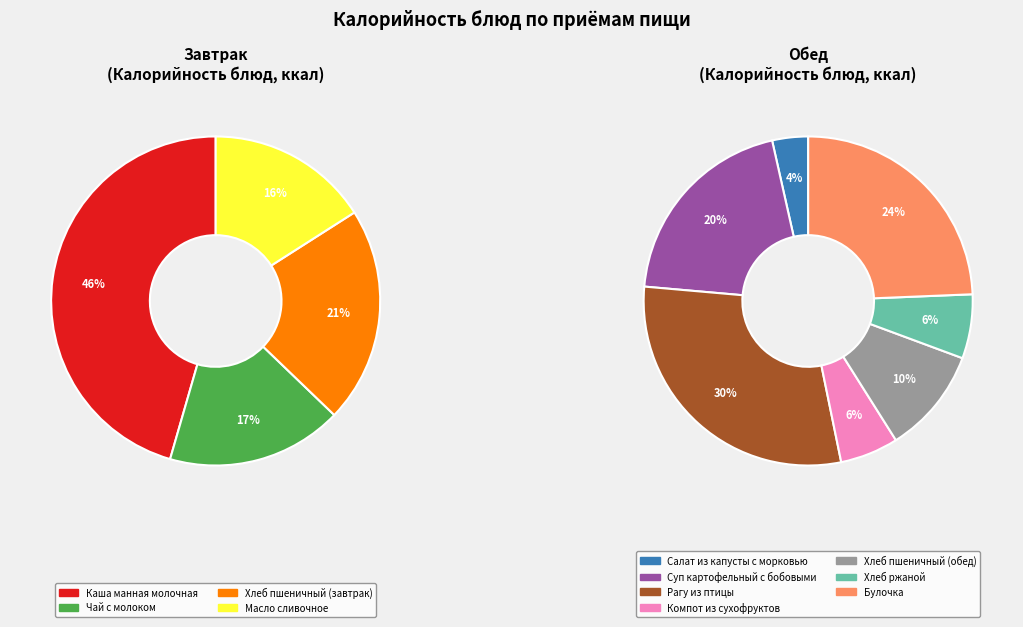

Which has a higher value, Компот из сухофруктов or Салат из капусты с морковью?

Компот из сухофруктов